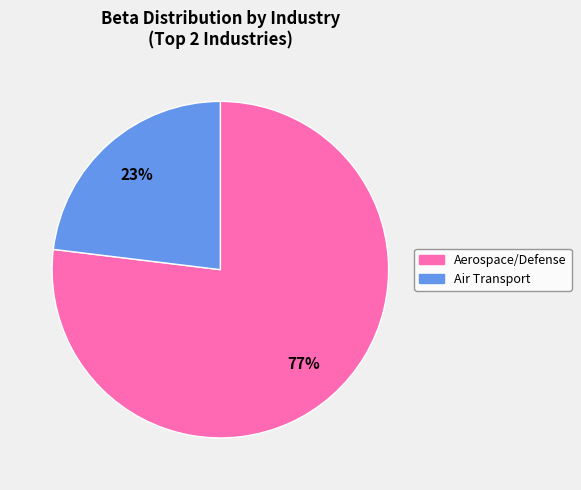

To the nearest percent, what portion does Air Transport represent?

23%